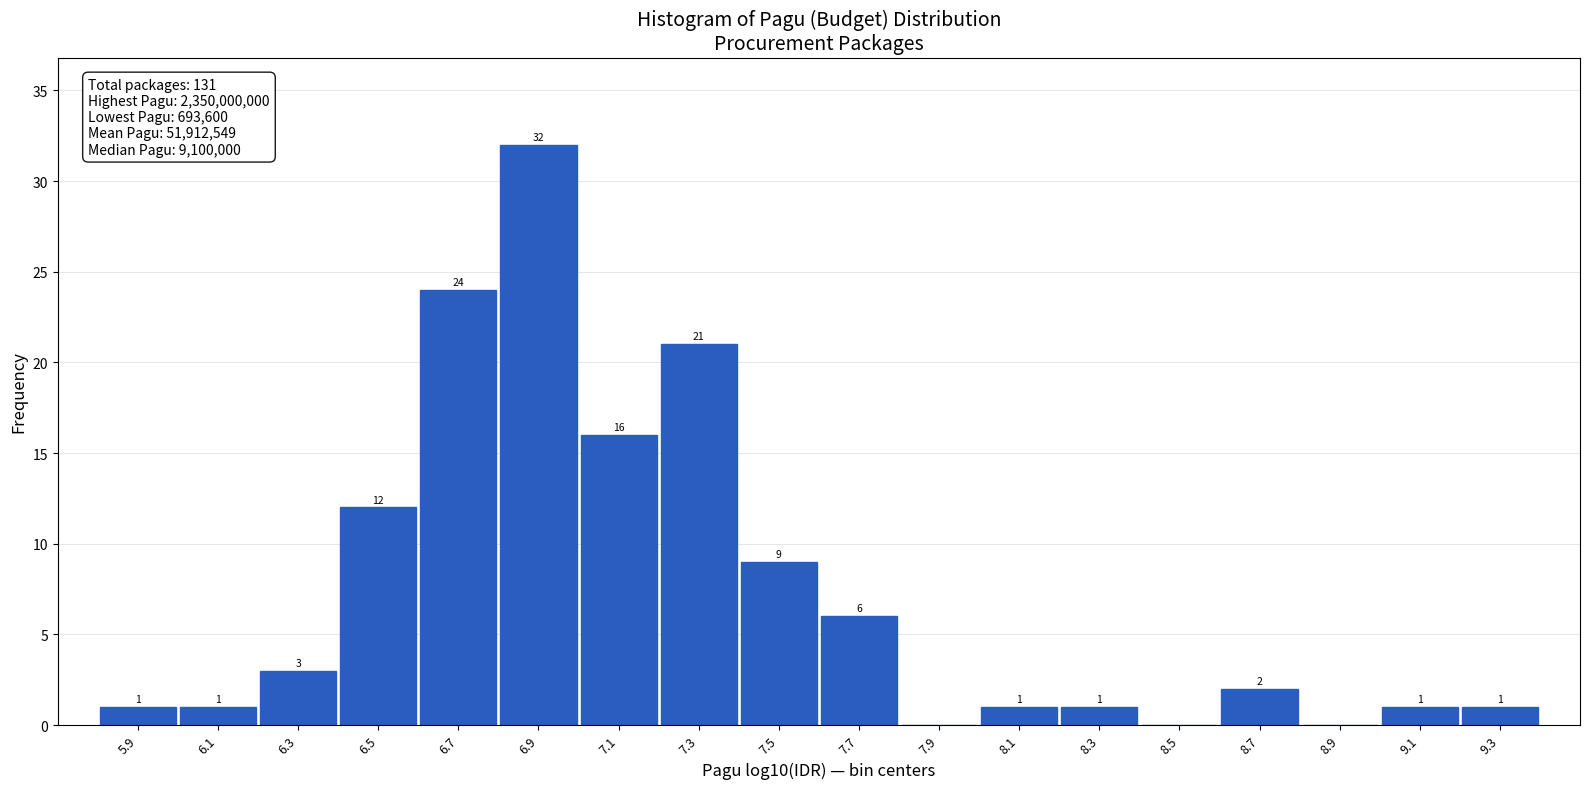

Which range on the x-axis has the tallest bar?

6.8 to 7.0